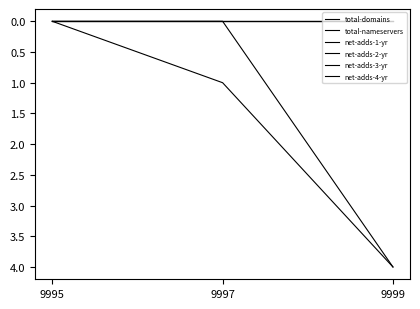

Does the chart have visible grid lines?

No